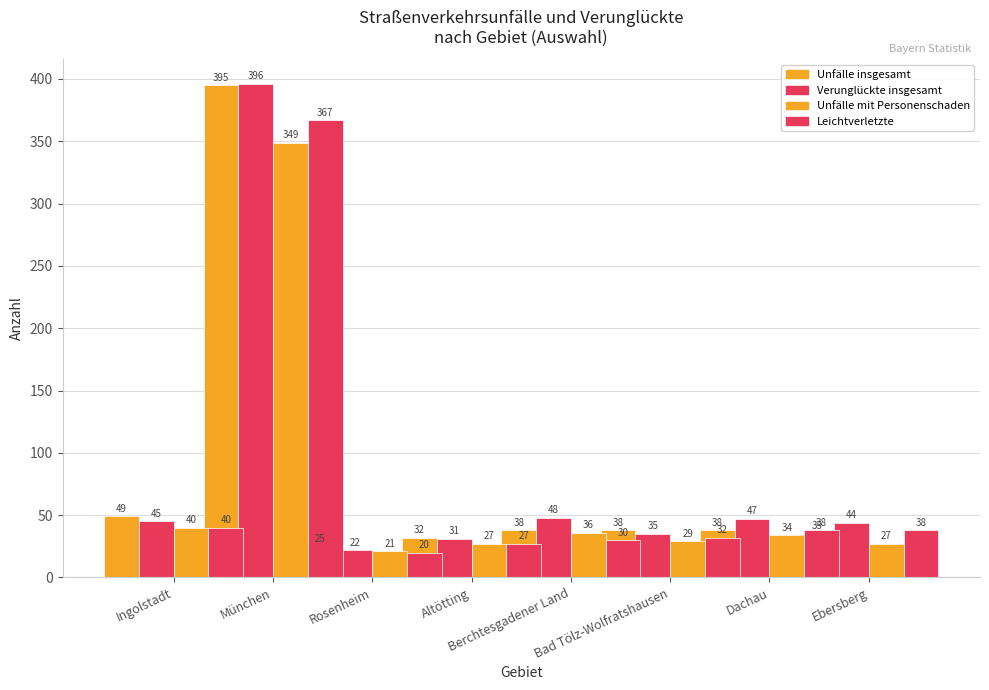

Does the chart contain any negative values?

No